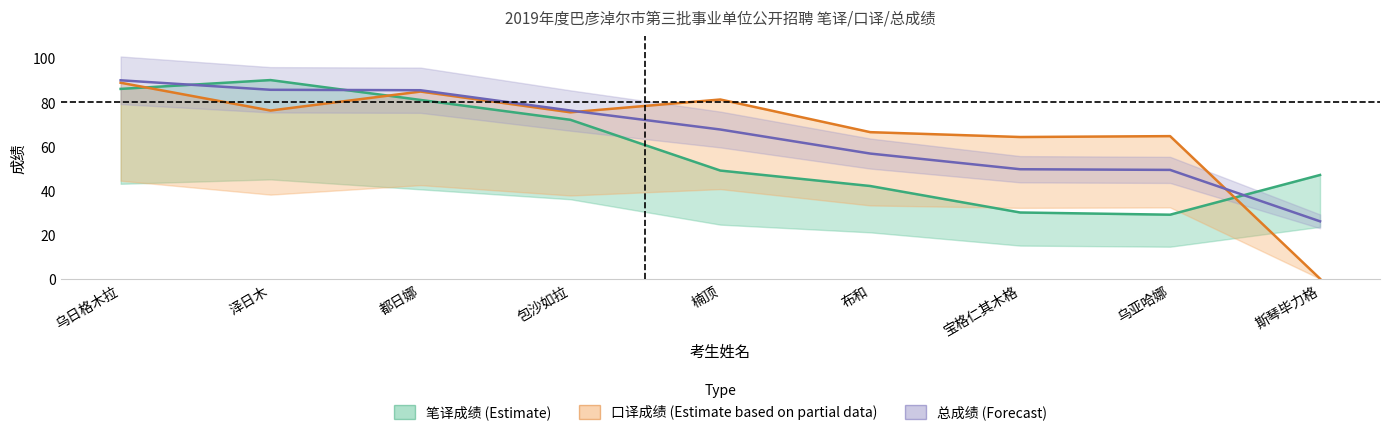

Which category has the lowest value across all series?

斯琴毕力格